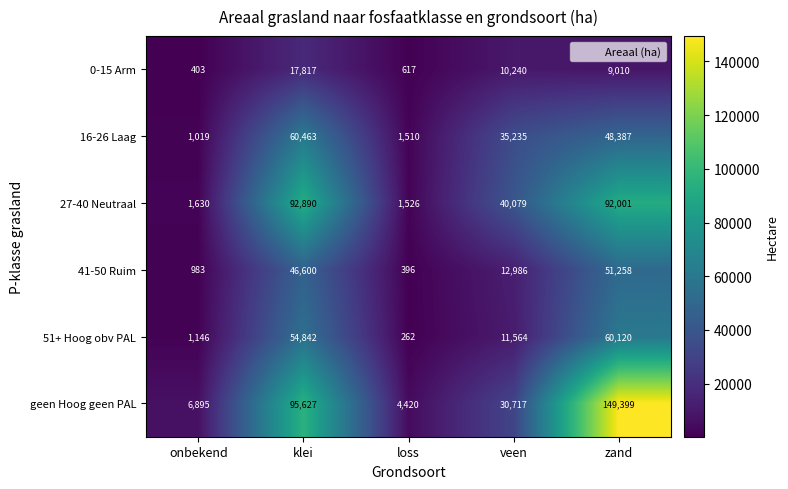

Reading right to left, what are all the values shown in this chart?

0-15 Arm: zand=9010	veen=10240	loss=617	klei=17817	onbekend=403
16-26 Laag: zand=48387	veen=35235	loss=1510	klei=60463	onbekend=1019
27-40 Neutraal: zand=92001	veen=40079	loss=1526	klei=92890	onbekend=1630
41-50 Ruim: zand=51258	veen=12986	loss=396	klei=46600	onbekend=983
51+ Hoog obv PAL: zand=60120	veen=11564	loss=262	klei=54842	onbekend=1146
geen Hoog geen PAL: zand=149399	veen=30717	loss=4420	klei=95627	onbekend=6895